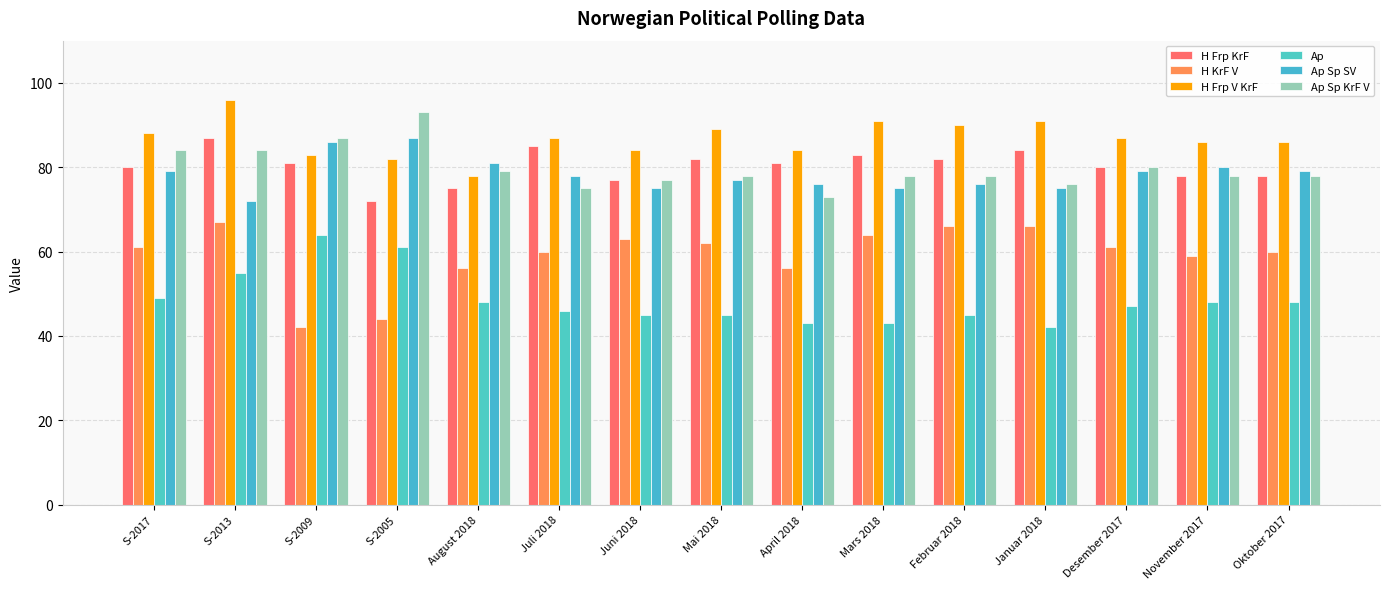

What is the maximum value shown in the chart?

96